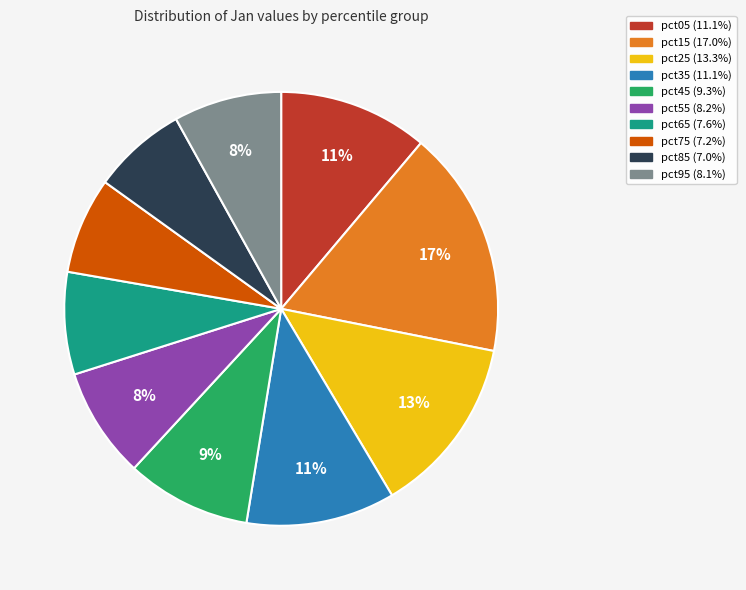

Is the sum of pct85 and pct95 greater than half?

No